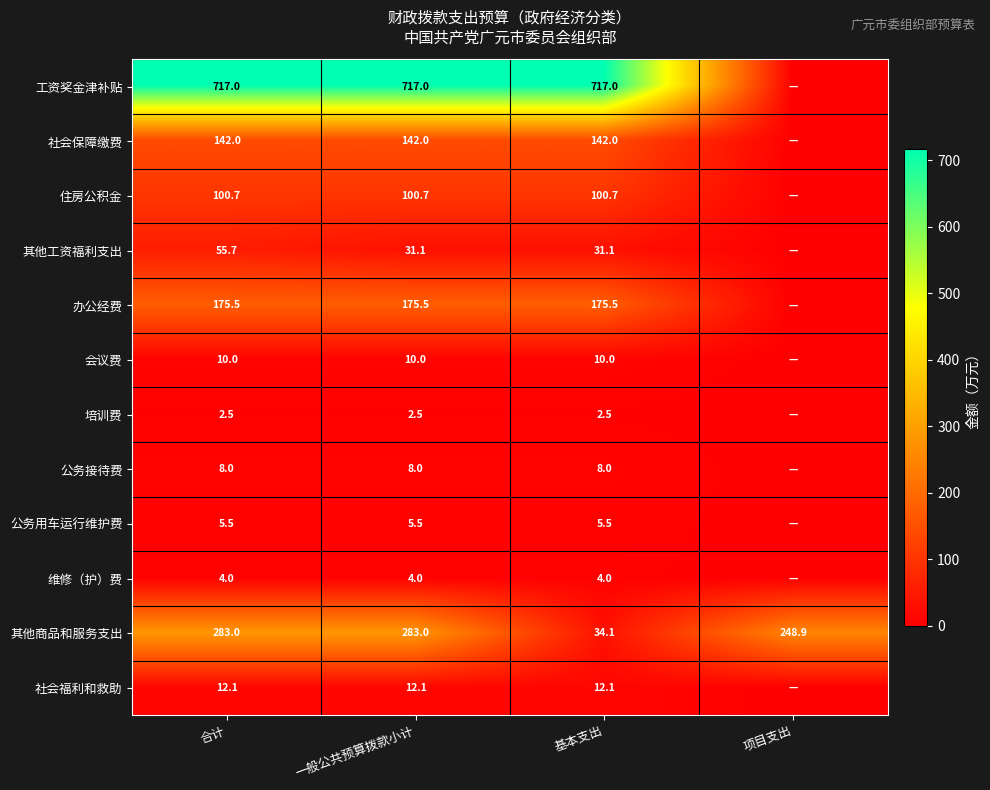

Between 合计 and 基本支出, which series saw the biggest shift?

其他商品和服务支出